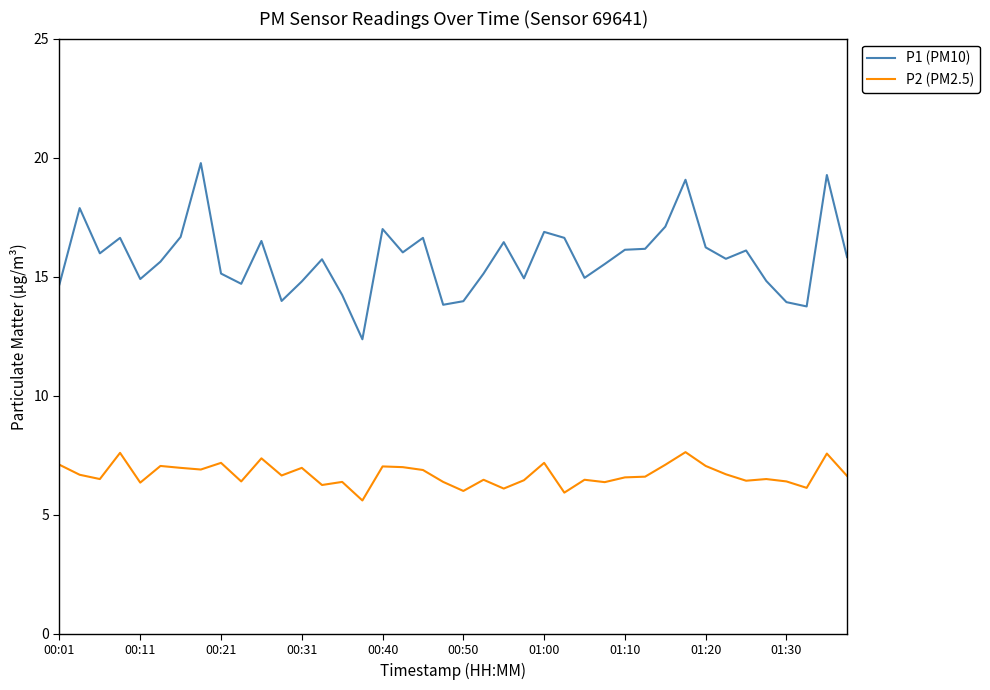

What is the average value of the P1 (PM10) series?

15.8